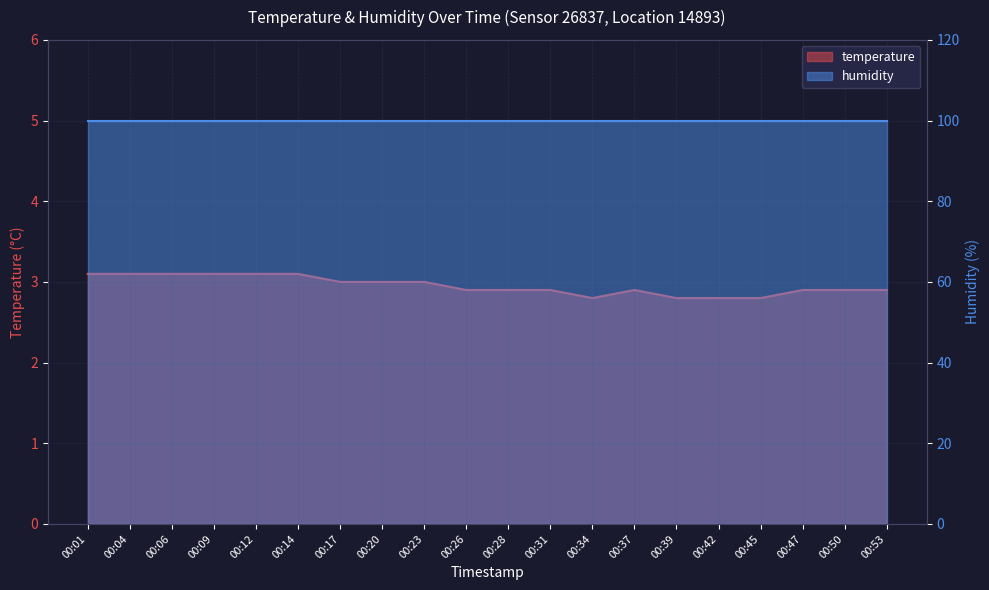

Is it true that the value at 00:39 is 2.8?

True